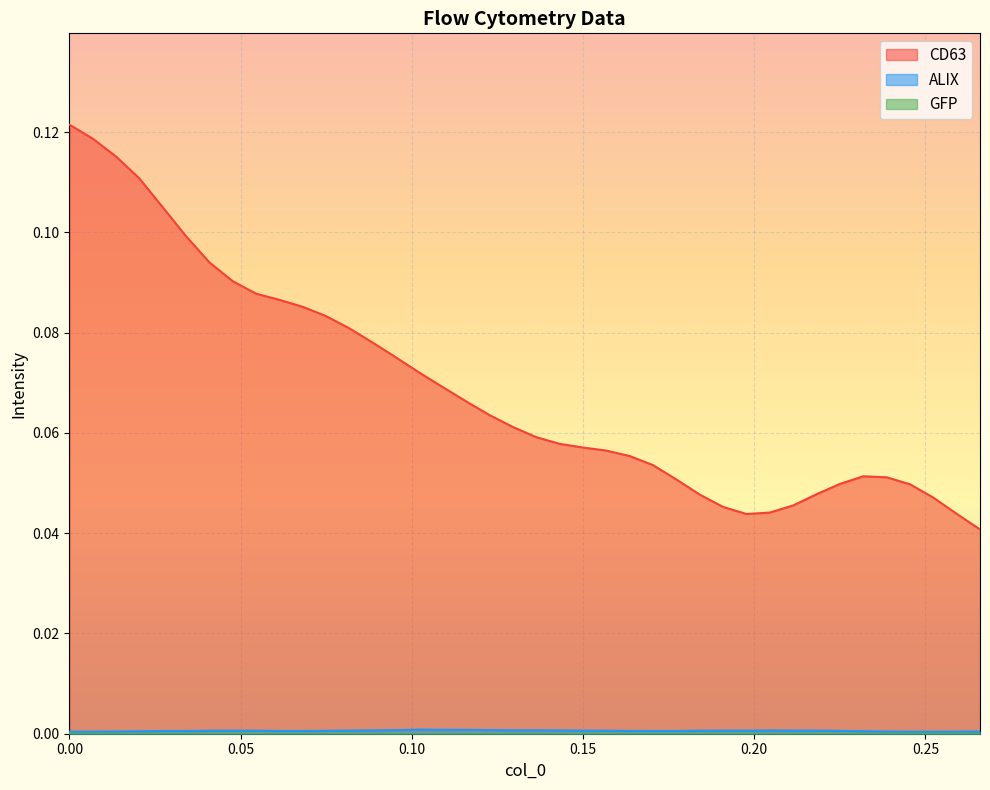

True or false: ALIX and CD63 cross at least once.

False